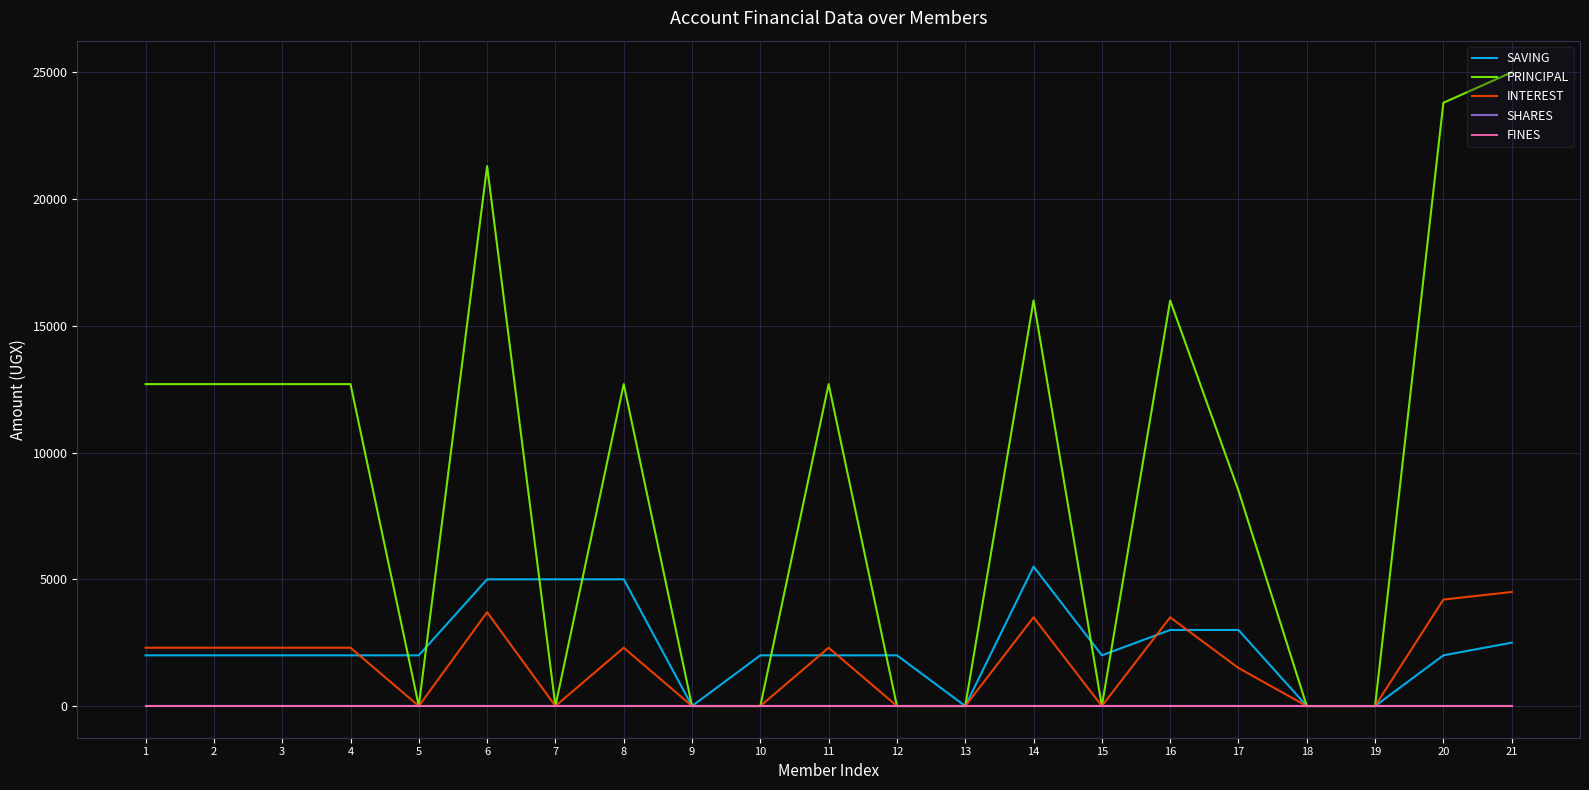

Does the chart display data point markers on the line(s)?

No